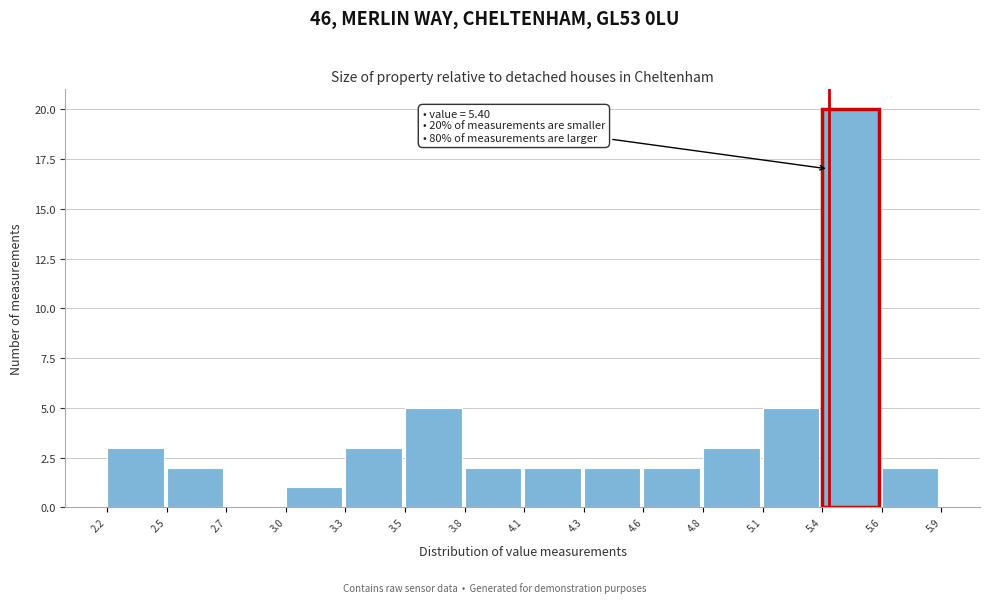

Reading left to right, what are all the values shown in this chart?

2.2=3	2.5=2	2.7=0	3.0=1	3.3=3	3.5=5	3.8=2	4.1=2	4.3=2	4.6=2	4.8=3	5.1=5	5.4=20	5.6=2